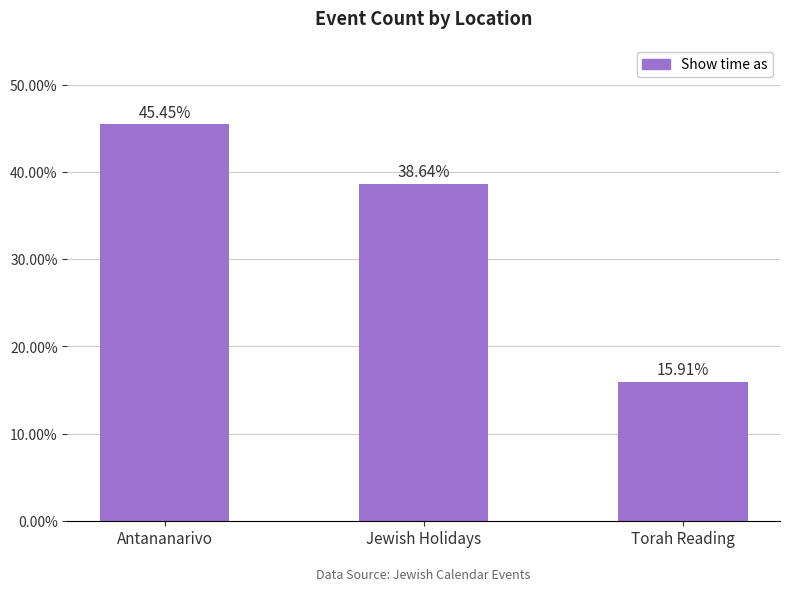

How many values are below 38?

1